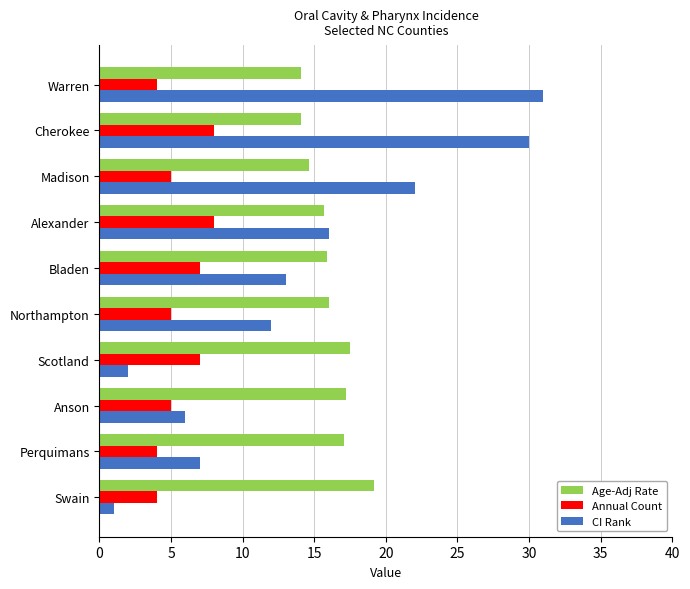

List the series in order of their overall mean, highest first.

Age-Adj Rate, CI Rank, Annual Count